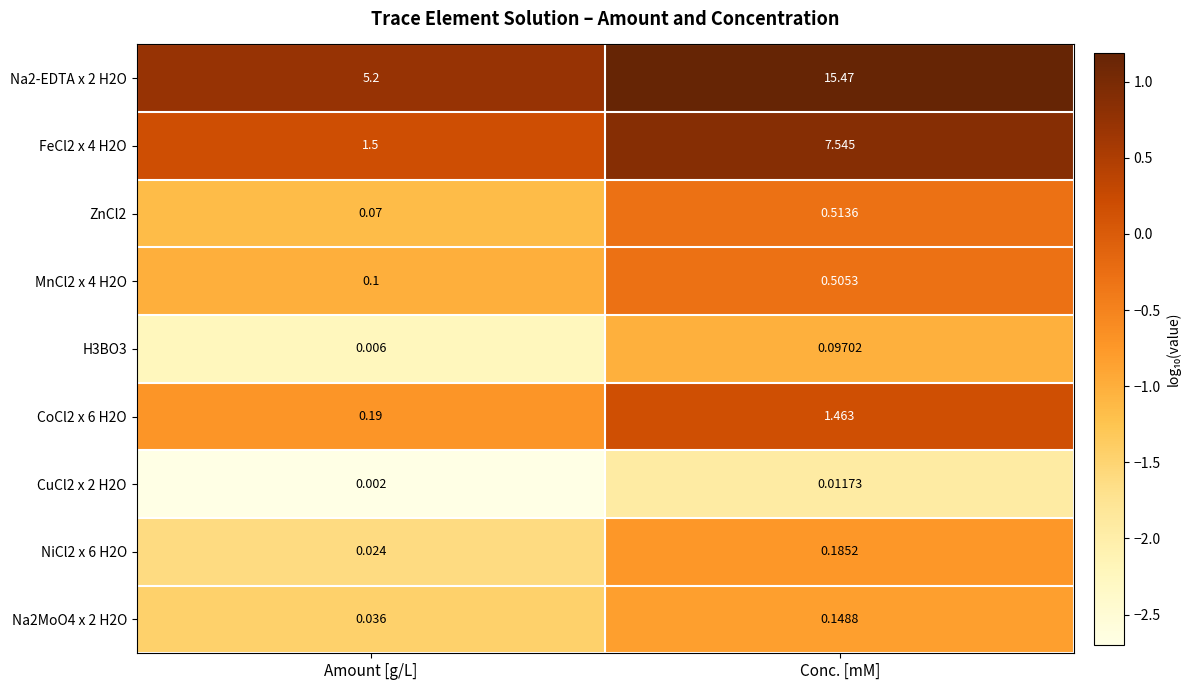

Rank the categories by NiCl2 x 6 H2O value from highest to lowest.

Conc. [mM], Amount [g/L]